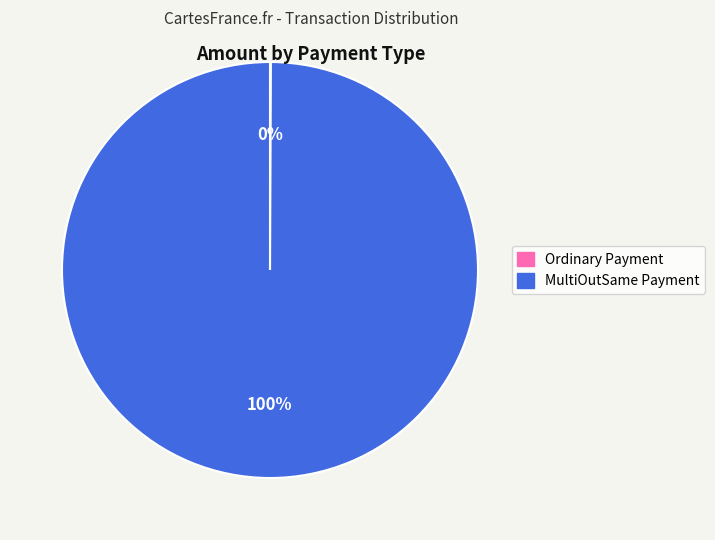

Is it true that MultiOutSame Payment is 90% of the pie?

False